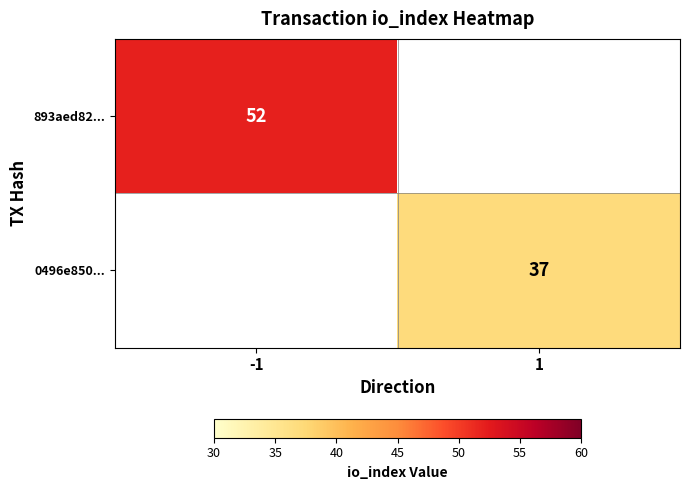

The 0496e850... series shows 19 at 1. True or false?

False